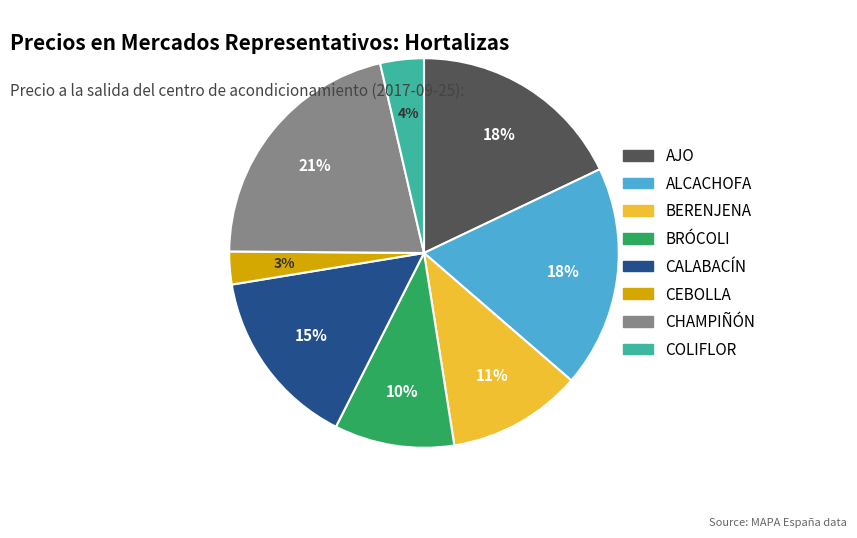

Combined, do CHAMPIÑÓN and BRÓCOLI account for over 50%?

No